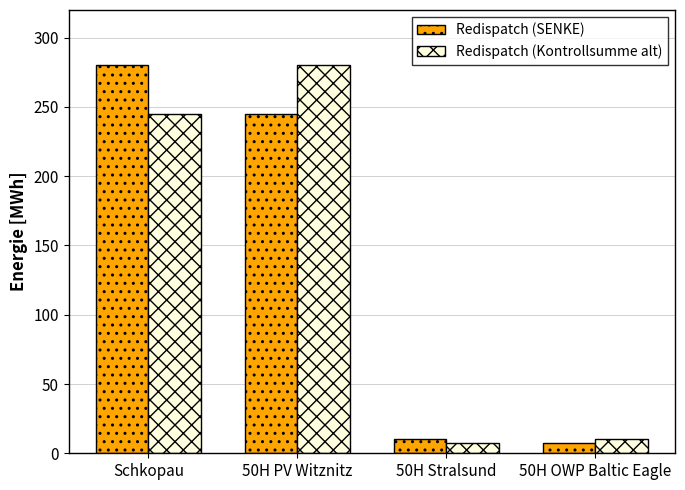

Does the chart contain stacked bars?

No